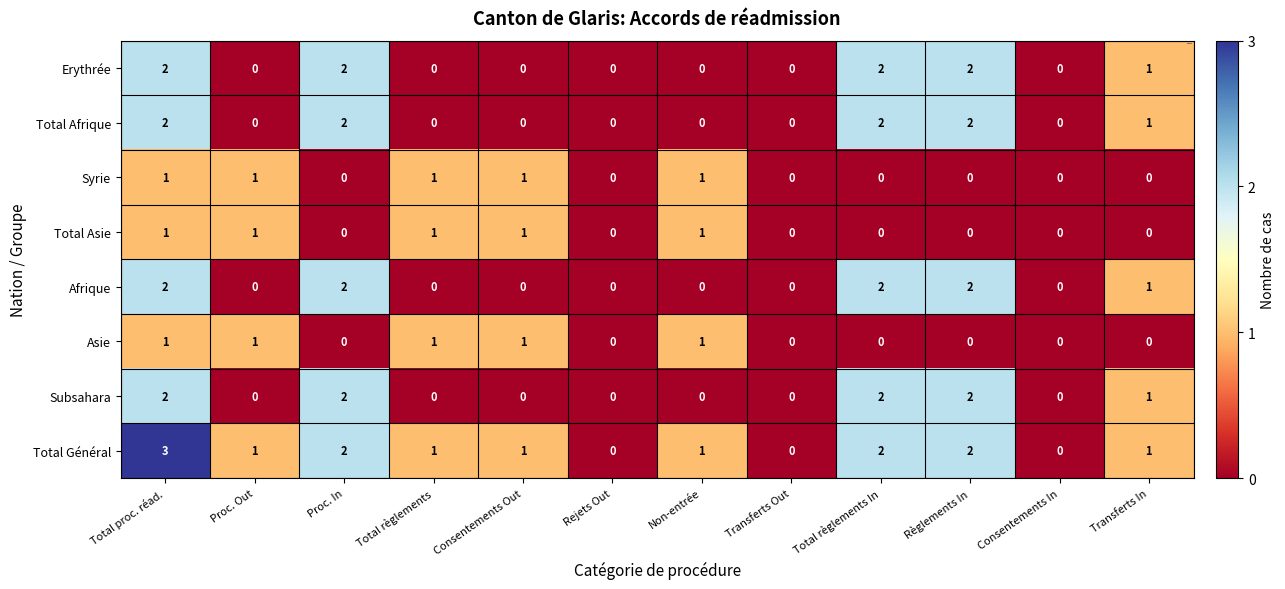

What is the greatest value displayed?

3